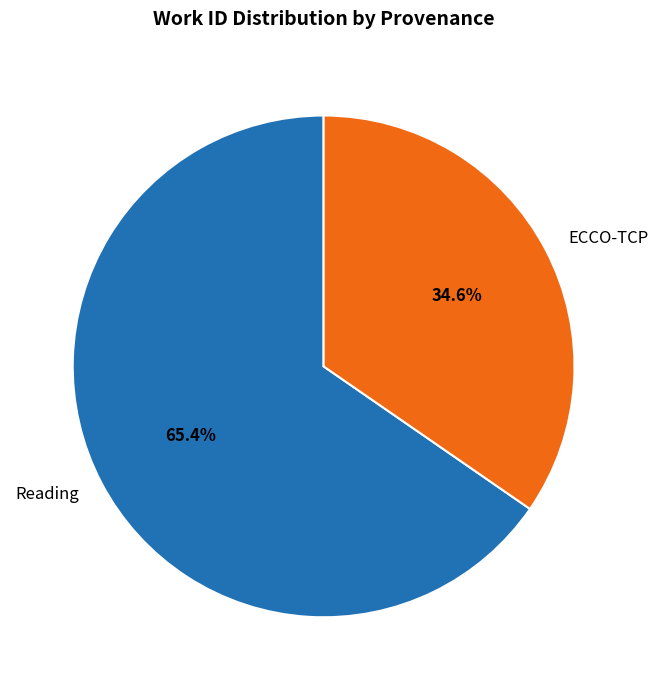

Count the number of slices in the pie.

2